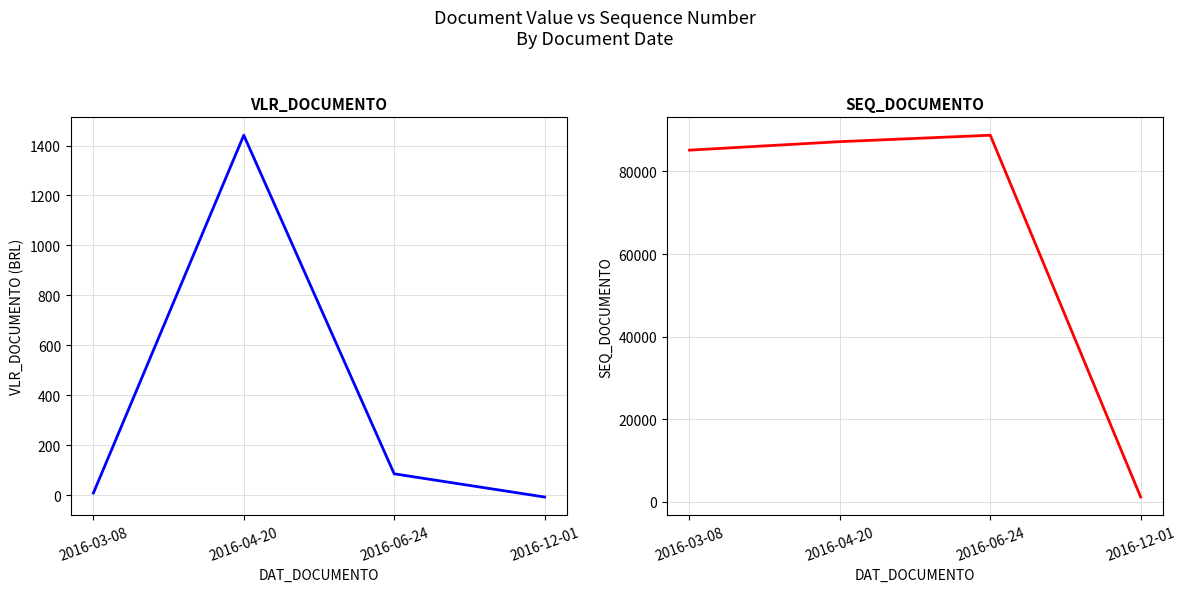

Does the chart display data point markers on the line(s)?

No